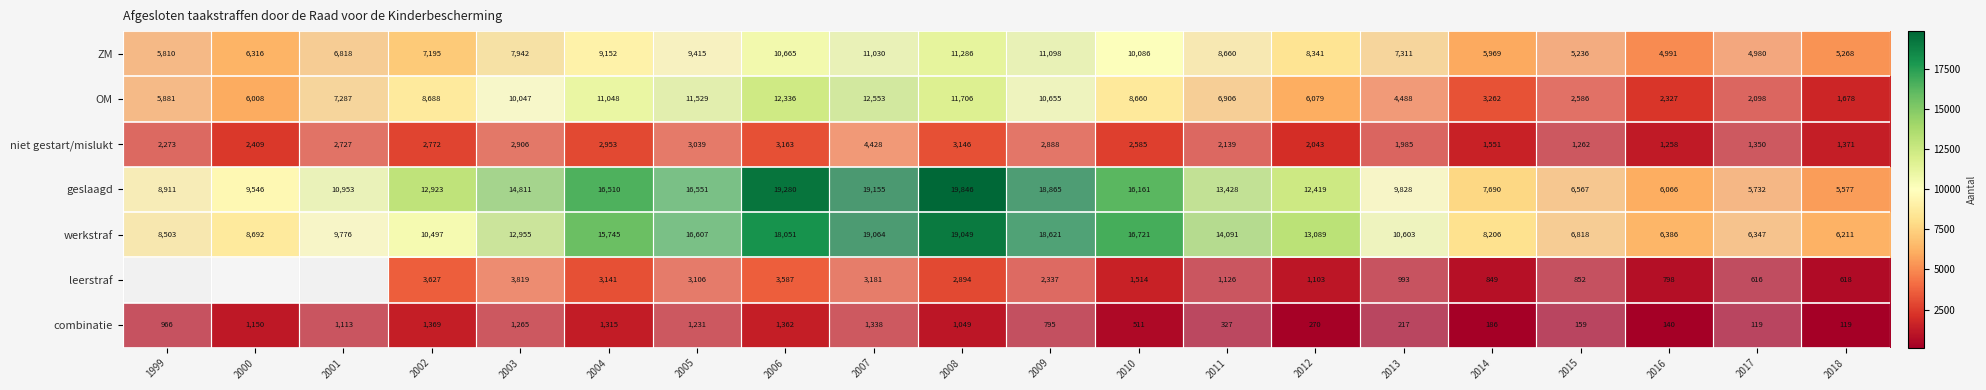

List the labels in order of niet gestart/mislukt value, largest first.

2007, 2006, 2008, 2005, 2004, 2003, 2009, 2002, 2001, 2010, 2000, 1999, 2011, 2012, 2013, 2014, 2018, 2017, 2015, 2016